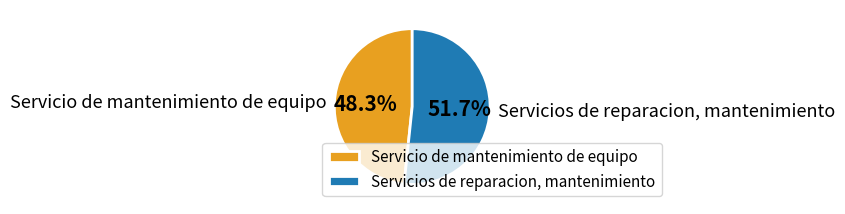

To the nearest percent, what percentage of the pie is Servicios de reparacion, mantenimiento?

52%